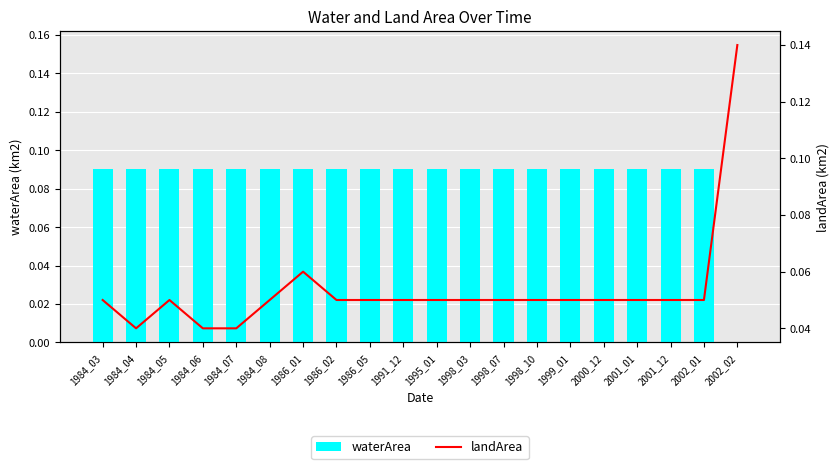

What is the total value across all series at 1984_06?

0.1